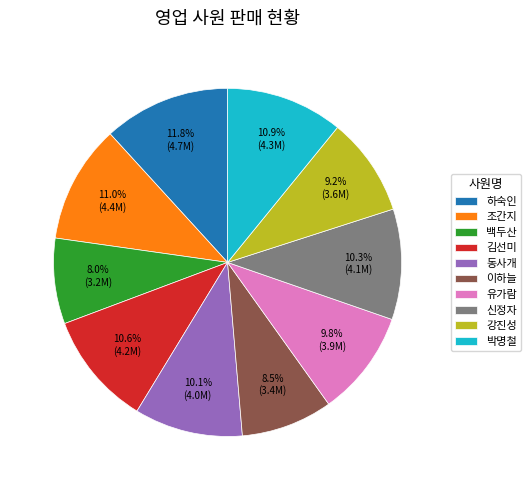

To the nearest percent, what portion does 동사개 represent?

10%